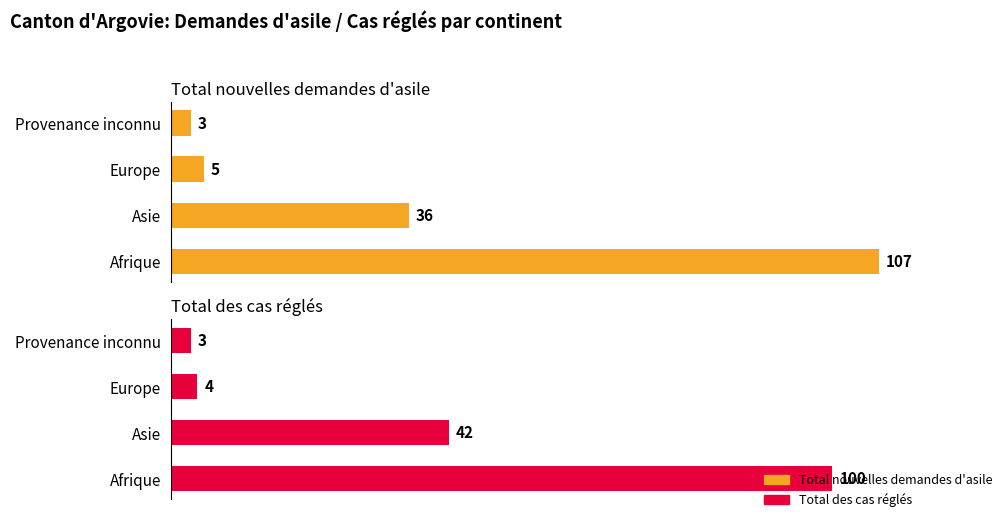

What is the sum of the Total des cas réglés values at Asie and Europe?

46